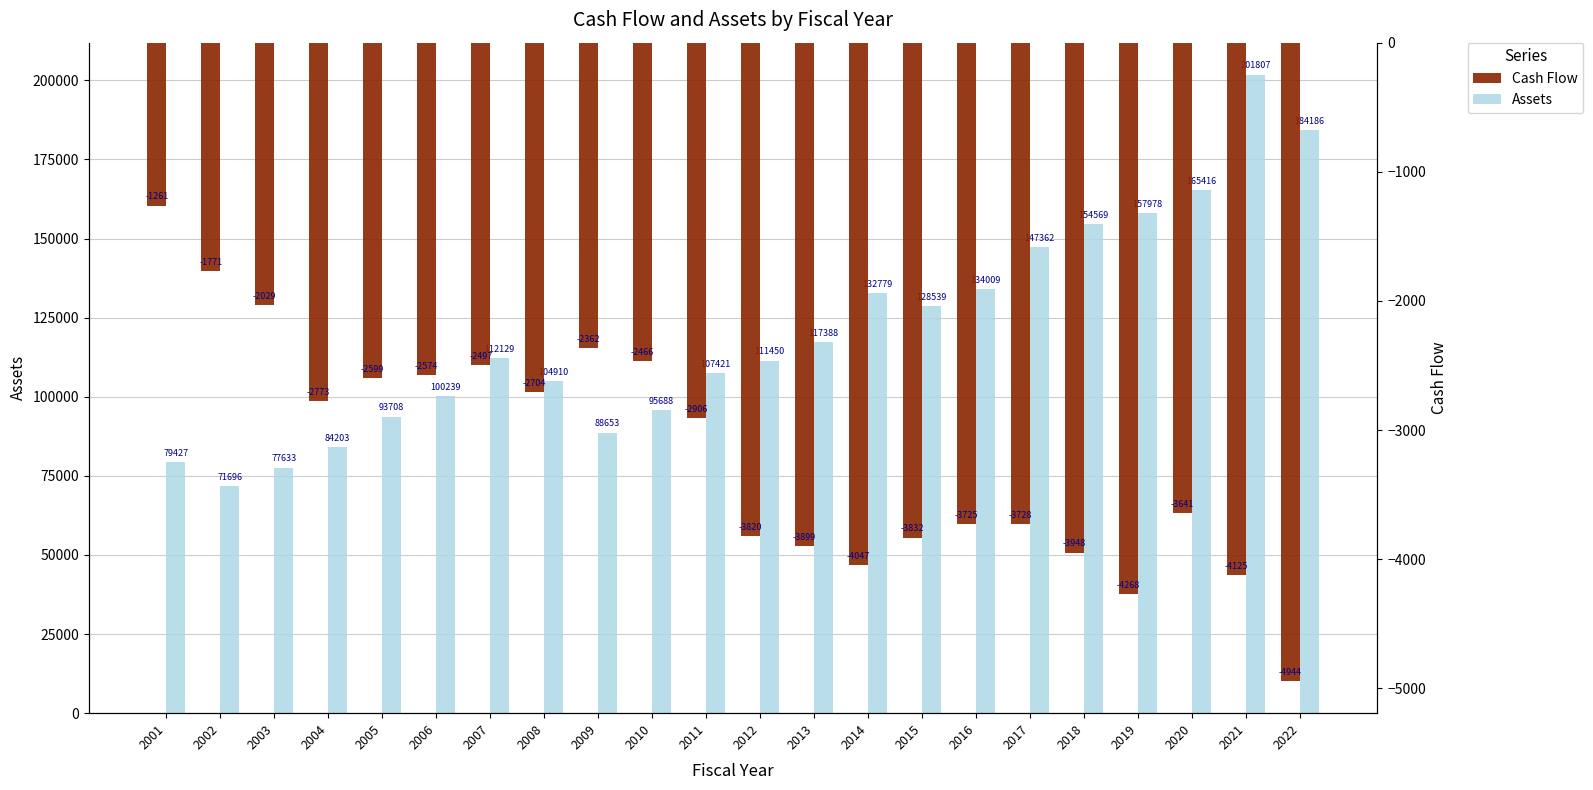

Rank the categories by Cash Flow value from highest to lowest.

2001, 2002, 2003, 2009, 2010, 2007, 2006, 2005, 2008, 2004, 2011, 2020, 2016, 2017, 2012, 2015, 2013, 2018, 2014, 2021, 2019, 2022